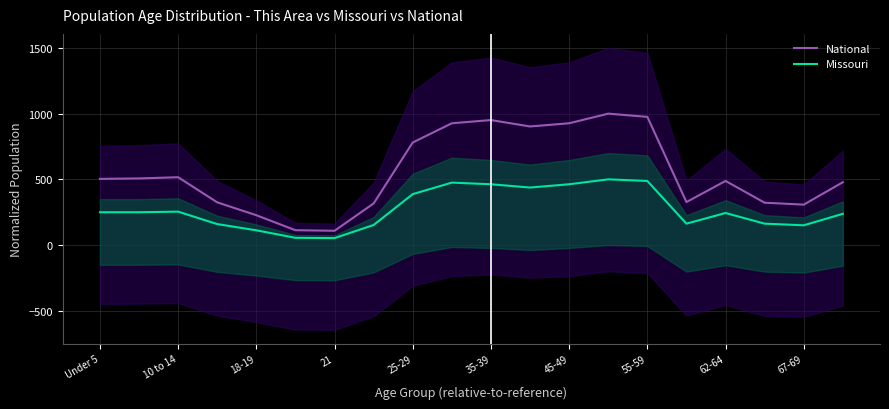

Which series has the largest range (max minus min)?

National